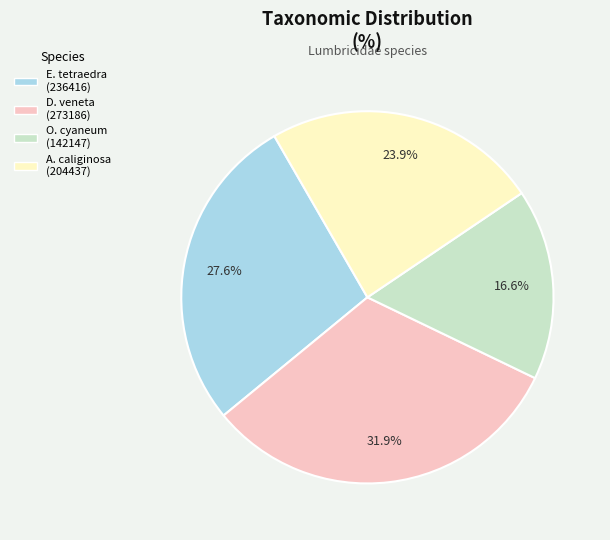

Is there a majority slice in this chart?

No